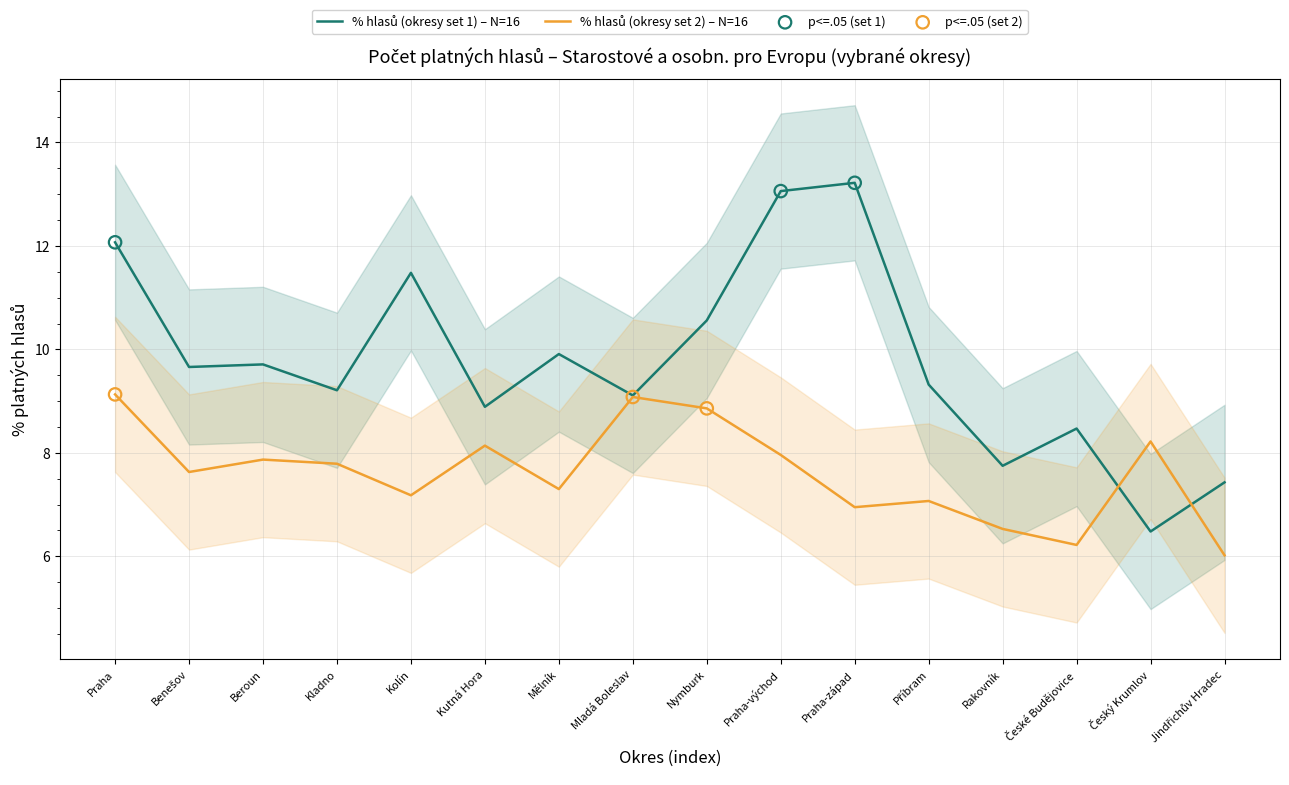

What is the total value across all series at Beroun?

17.6